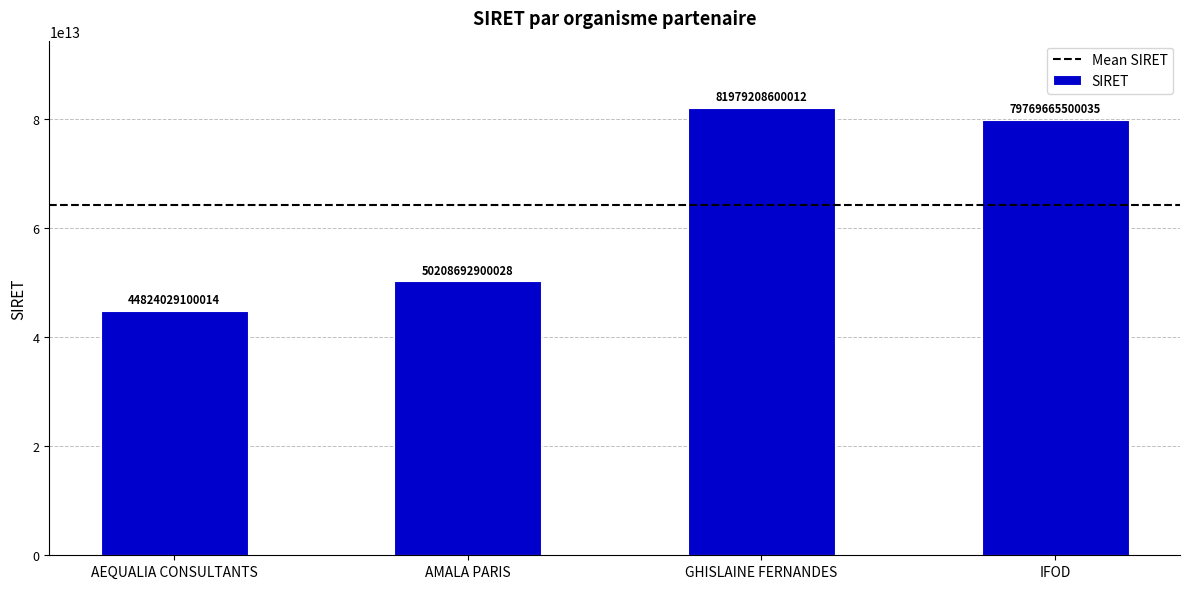

What is the change in value from AEQUALIA CONSULTANTS to AMALA PARIS?

+5384663800014